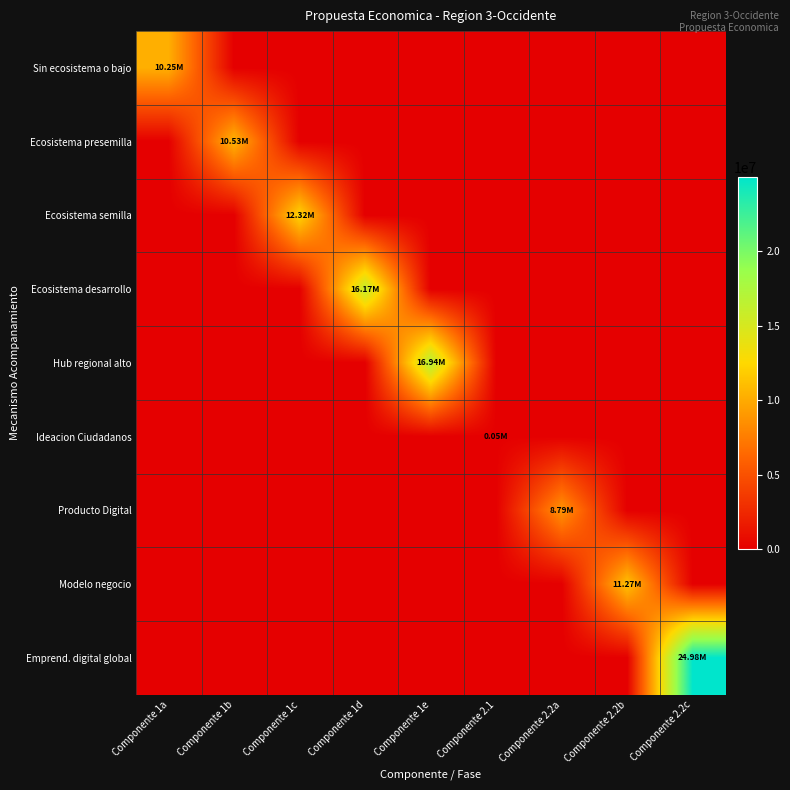

Reading right to left, transcribe all the data shown in this chart.

Sin ecosistema o bajo: Componente 2.2c=0	Componente 2.2b=0	Componente 2.2a=0	Componente 2.1=0	Componente 1e=0	Componente 1d=0	Componente 1c=0	Componente 1b=0	Componente 1a=10248084
Ecosistema presemilla: Componente 2.2c=0	Componente 2.2b=0	Componente 2.2a=0	Componente 2.1=0	Componente 1e=0	Componente 1d=0	Componente 1c=0	Componente 1b=10534089	Componente 1a=0
Ecosistema semilla: Componente 2.2c=0	Componente 2.2b=0	Componente 2.2a=0	Componente 2.1=0	Componente 1e=0	Componente 1d=0	Componente 1c=12322240	Componente 1b=0	Componente 1a=0
Ecosistema desarrollo: Componente 2.2c=0	Componente 2.2b=0	Componente 2.2a=0	Componente 2.1=0	Componente 1e=0	Componente 1d=16172940	Componente 1c=0	Componente 1b=0	Componente 1a=0
Hub regional alto: Componente 2.2c=0	Componente 2.2b=0	Componente 2.2a=0	Componente 2.1=0	Componente 1e=16943080	Componente 1d=0	Componente 1c=0	Componente 1b=0	Componente 1a=0
Ideacion Ciudadanos: Componente 2.2c=0	Componente 2.2b=0	Componente 2.2a=0	Componente 2.1=50931	Componente 1e=0	Componente 1d=0	Componente 1c=0	Componente 1b=0	Componente 1a=0
Producto Digital: Componente 2.2c=0	Componente 2.2b=0	Componente 2.2a=8790482	Componente 2.1=0	Componente 1e=0	Componente 1d=0	Componente 1c=0	Componente 1b=0	Componente 1a=0
Modelo negocio: Componente 2.2c=0	Componente 2.2b=11273934	Componente 2.2a=0	Componente 2.1=0	Componente 1e=0	Componente 1d=0	Componente 1c=0	Componente 1b=0	Componente 1a=0
Emprend. digital global: Componente 2.2c=24983968	Componente 2.2b=0	Componente 2.2a=0	Componente 2.1=0	Componente 1e=0	Componente 1d=0	Componente 1c=0	Componente 1b=0	Componente 1a=0